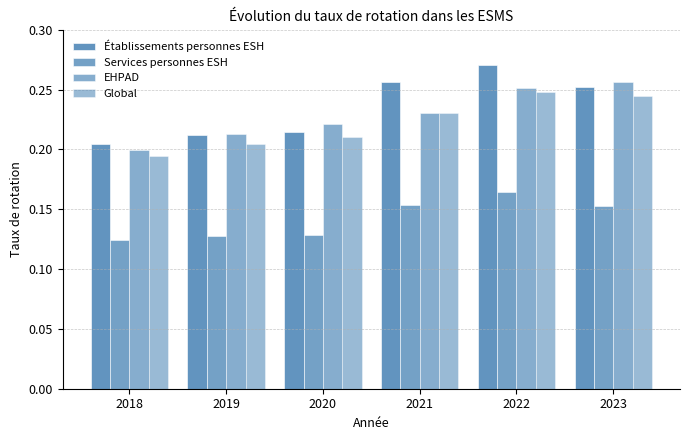

How many groups of bars are there?

6